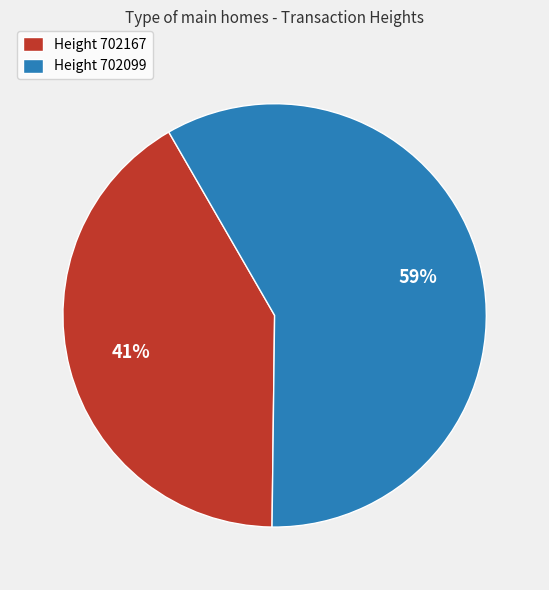

Is Height 702167 the majority of the pie?

No